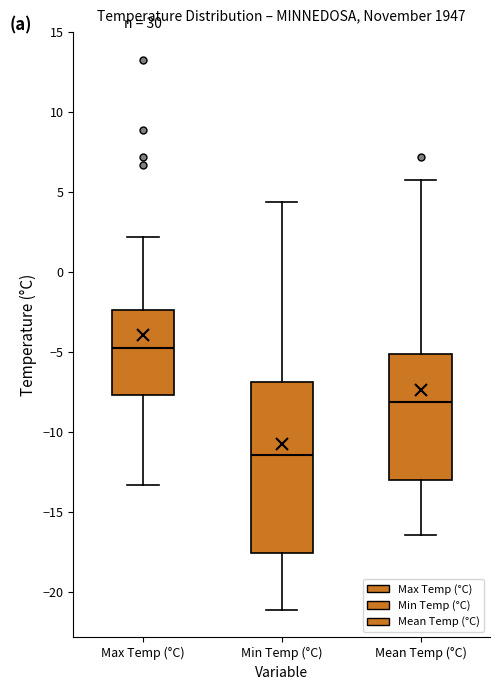

Which box's median line is the highest?

Max Temp (°C)